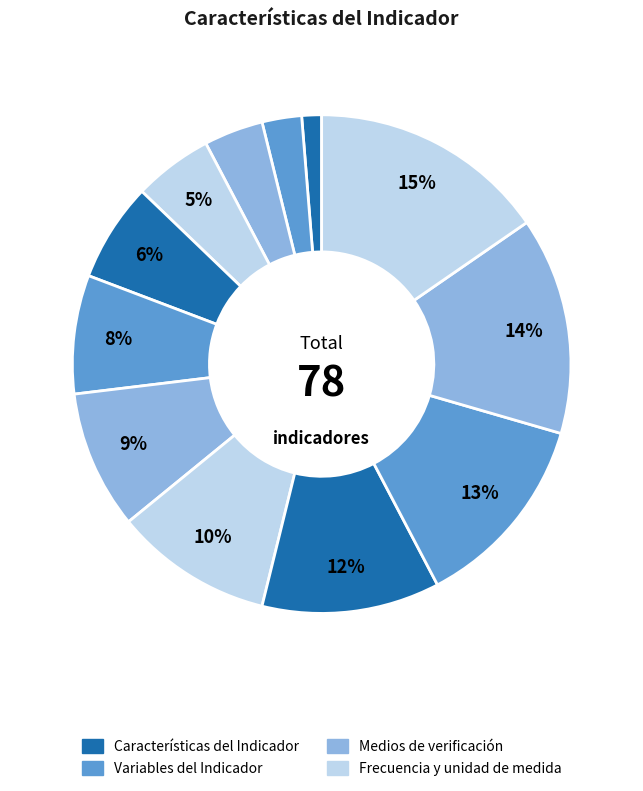

How many segments does this pie chart have?

12